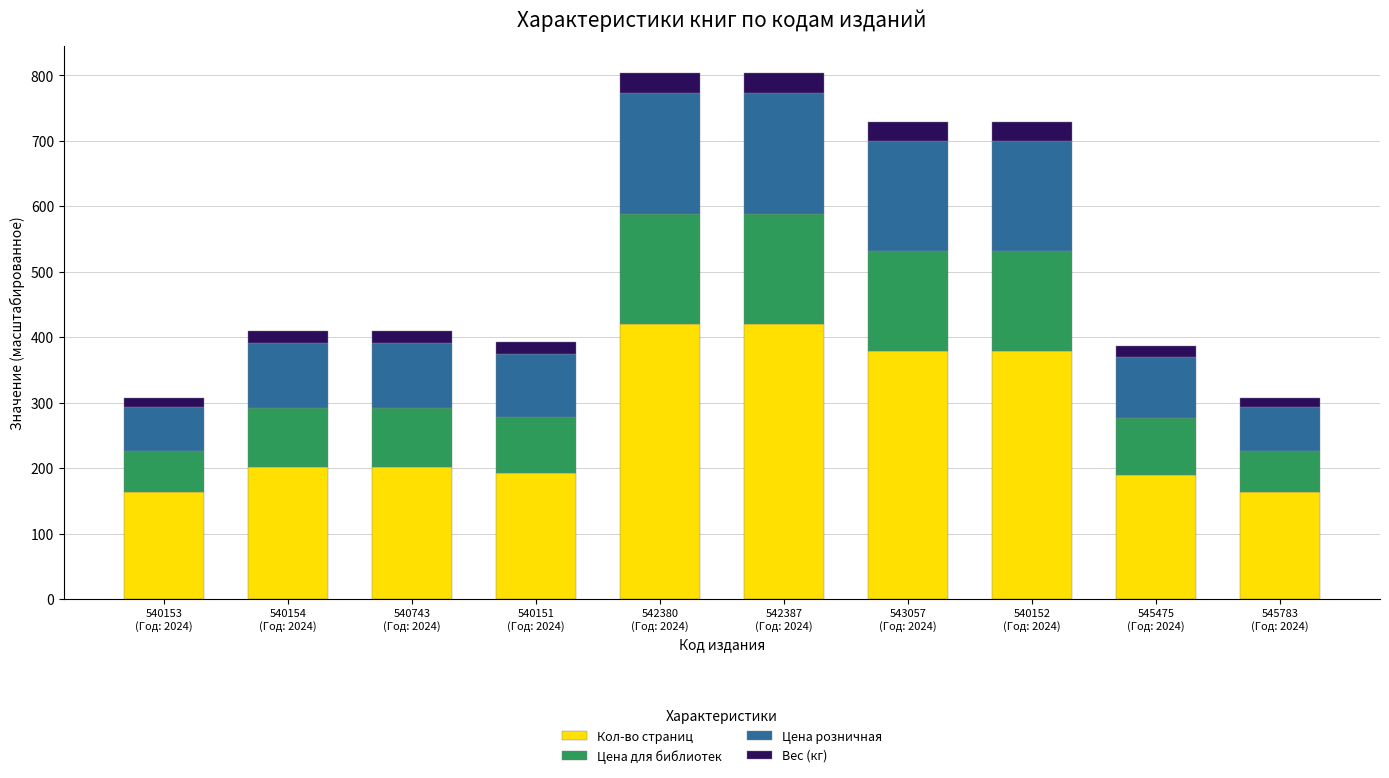

What is the difference between the maximum and minimum values in the Кол-во страниц series?

256.0